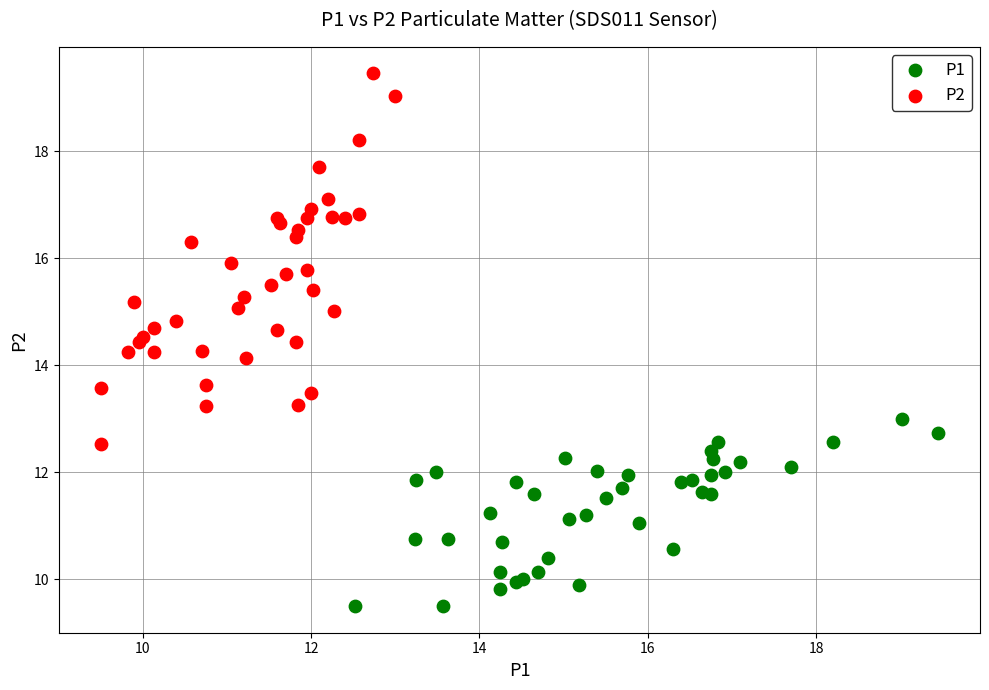

Which series contains the highest Y value?

P2